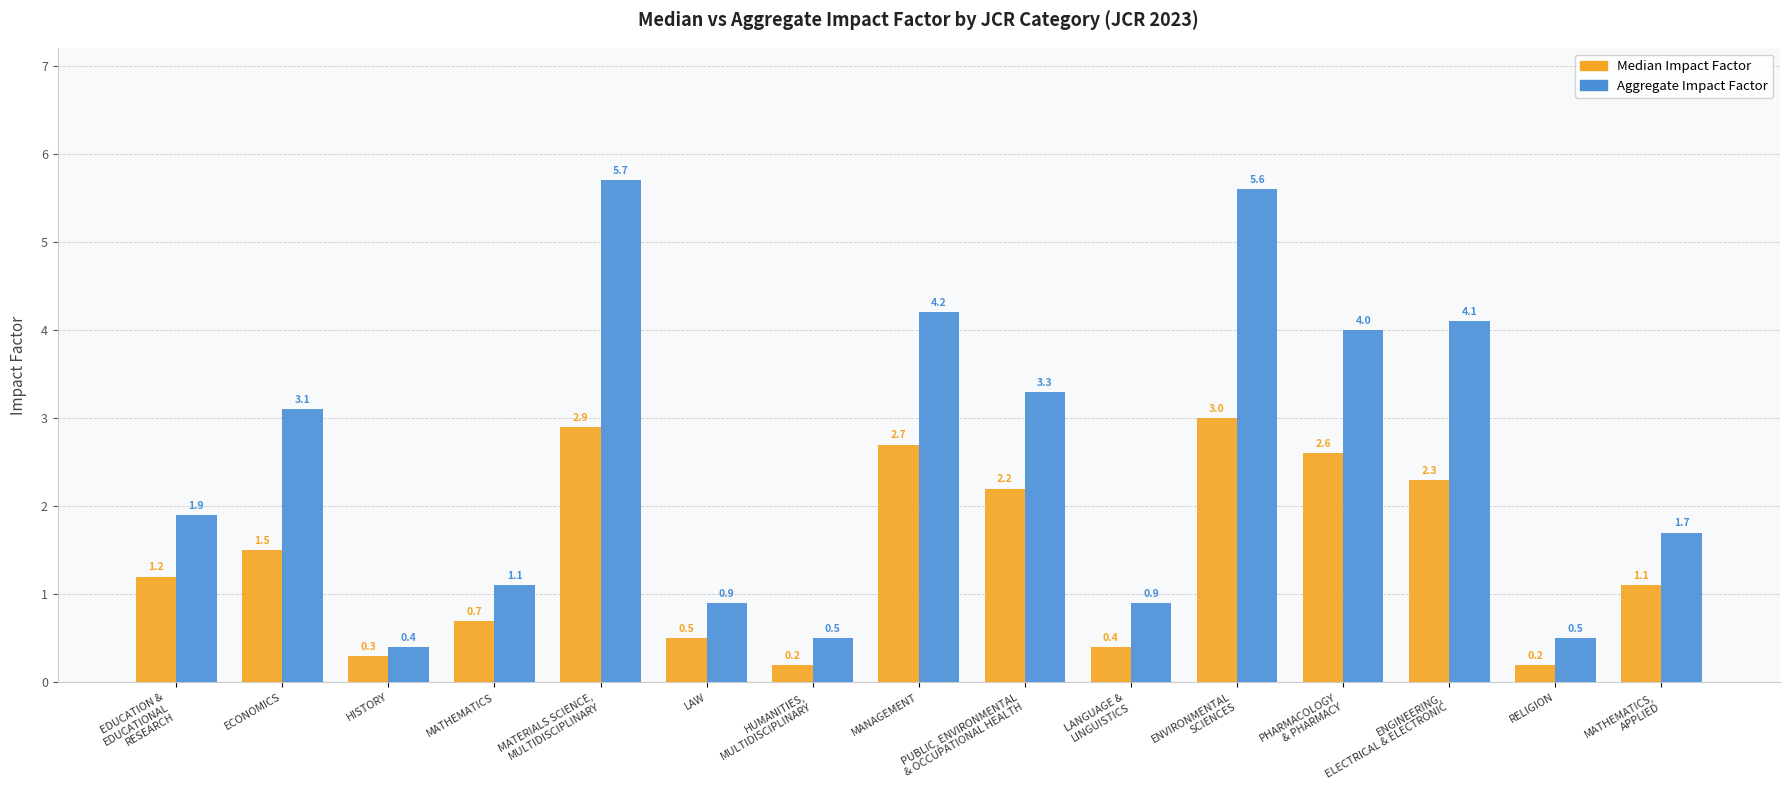

Rank the series by their maximum value, from lowest to highest.

Median Impact Factor, Aggregate Impact Factor